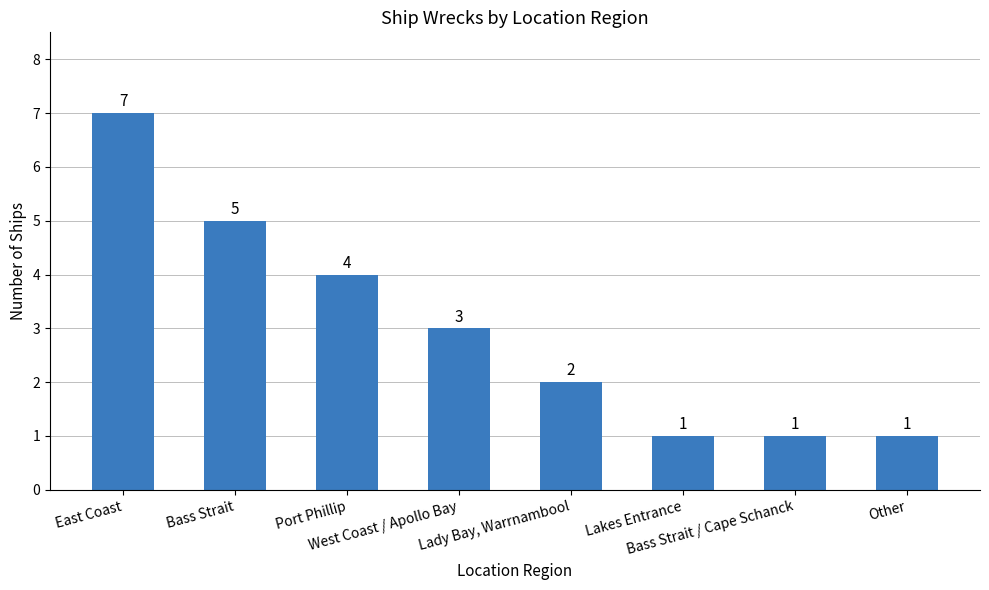

What is the greatest value displayed?

7